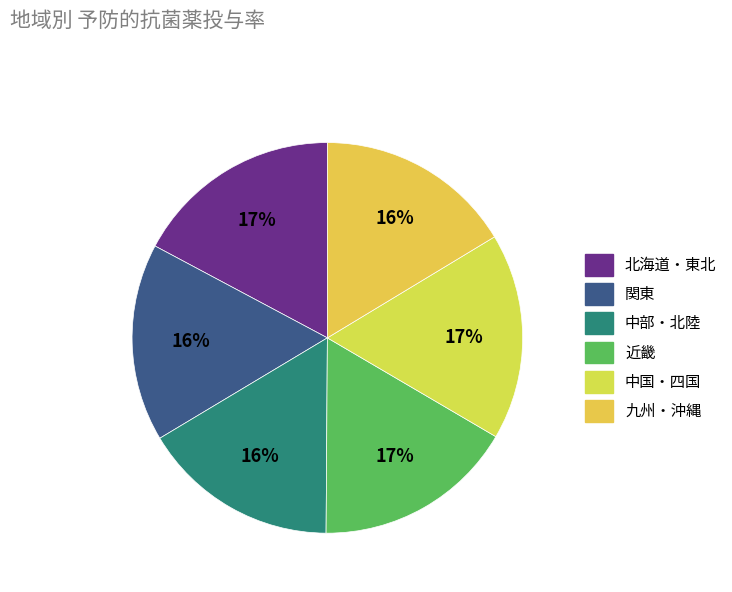

Count the number of slices in the pie.

6